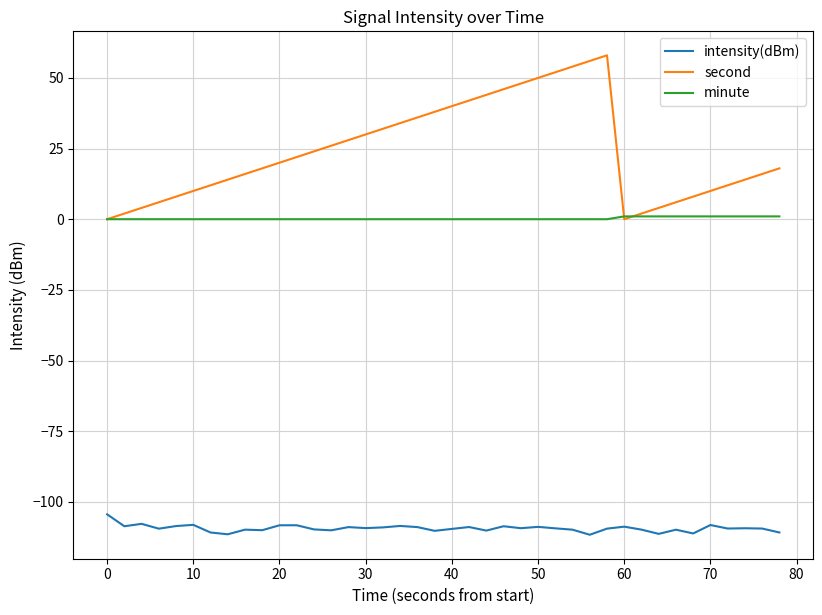

True or false: intensity(dBm) and minute cross at least once.

False